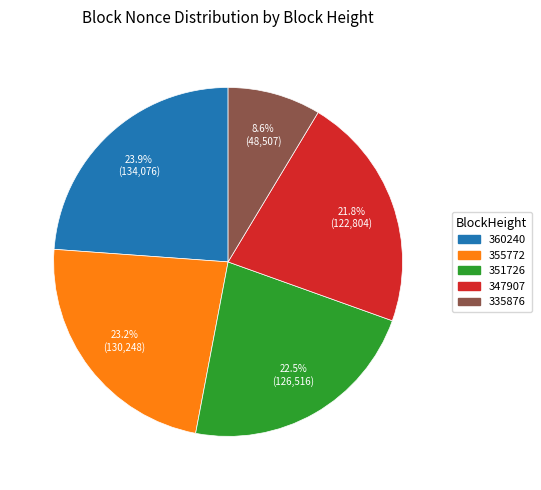

Does any single category account for the majority?

No